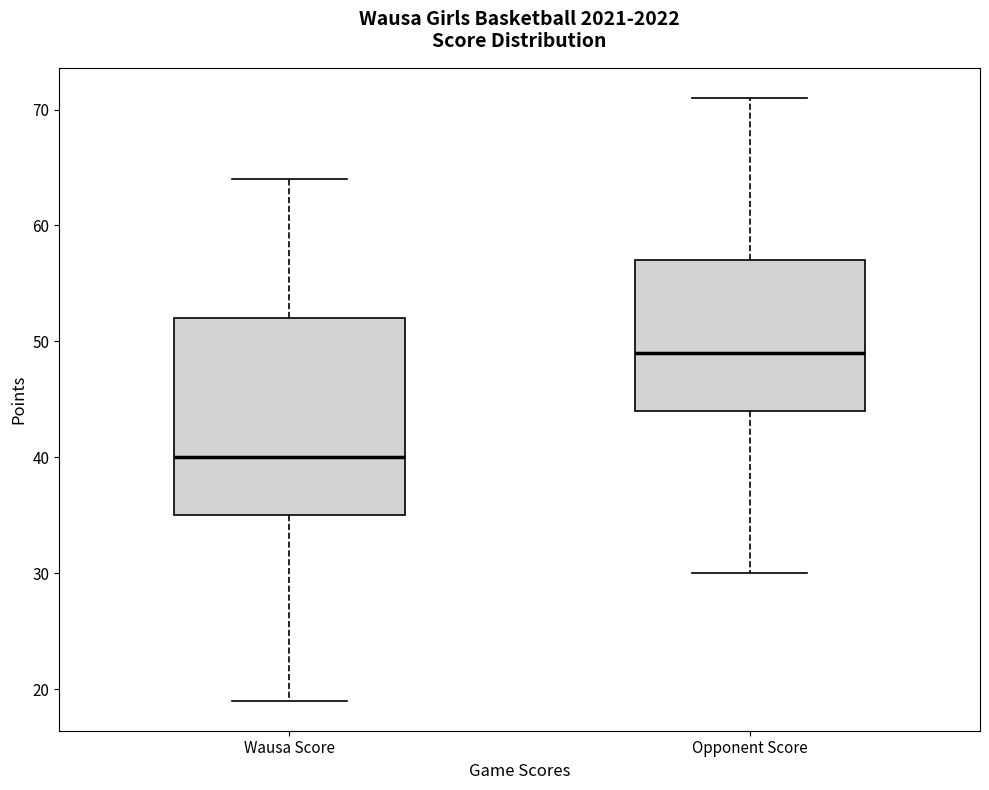

Which box has the highest median line?

Opponent Score